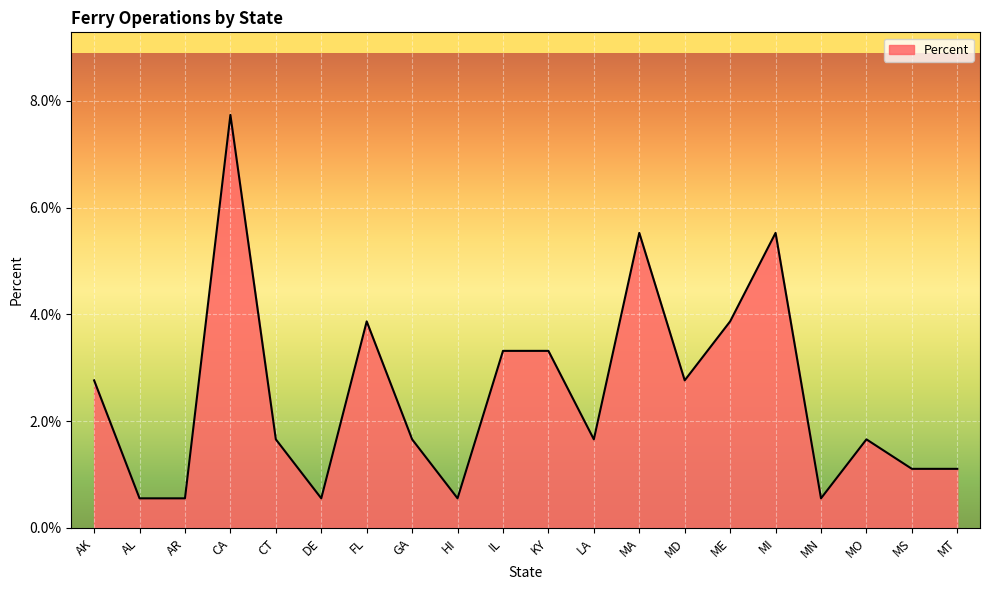

Where is the data nearest to the value 0?

AL